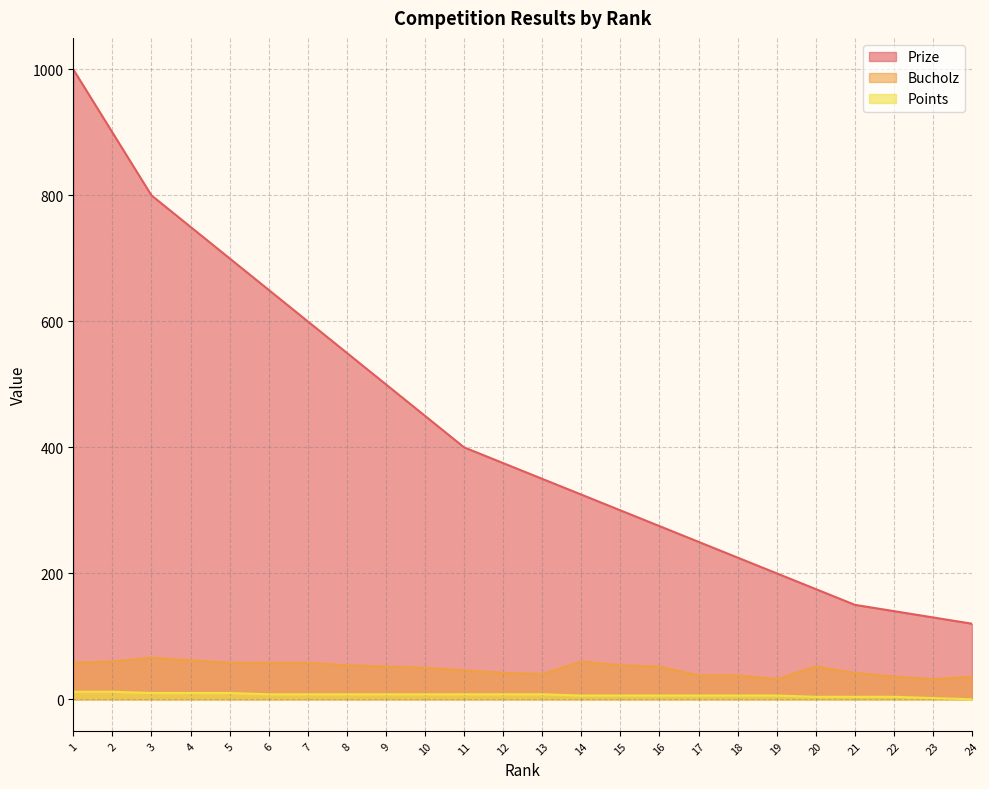

At how many categories does at least one series exceed 925?

1